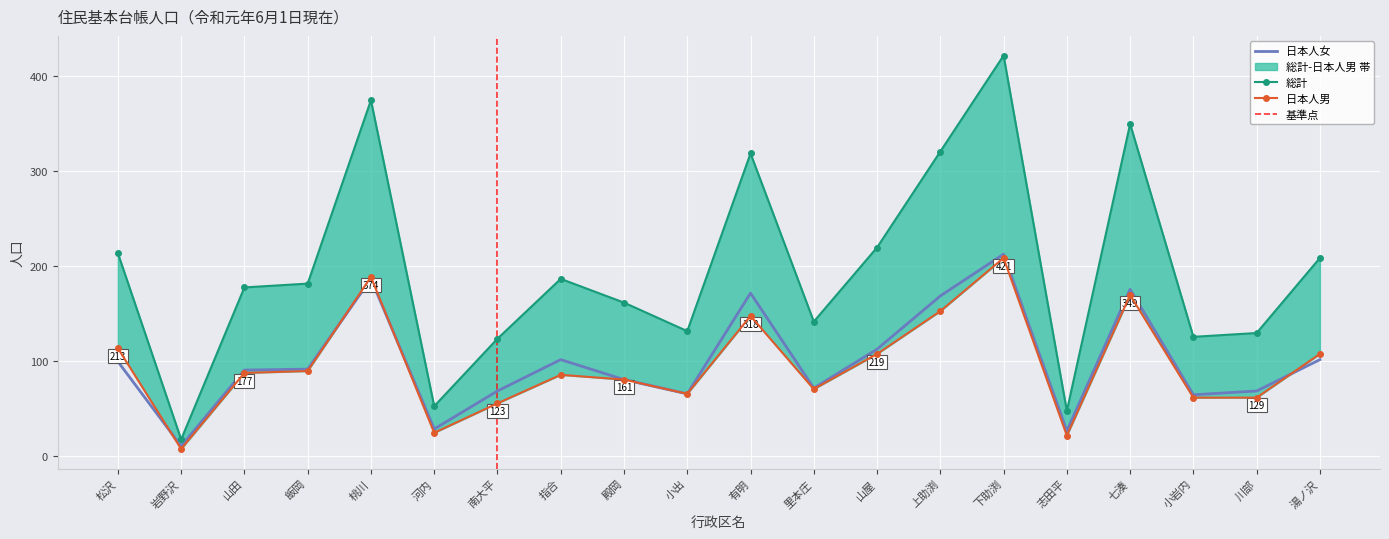

Which category has the highest value in the 日本人女 series?

下助渕